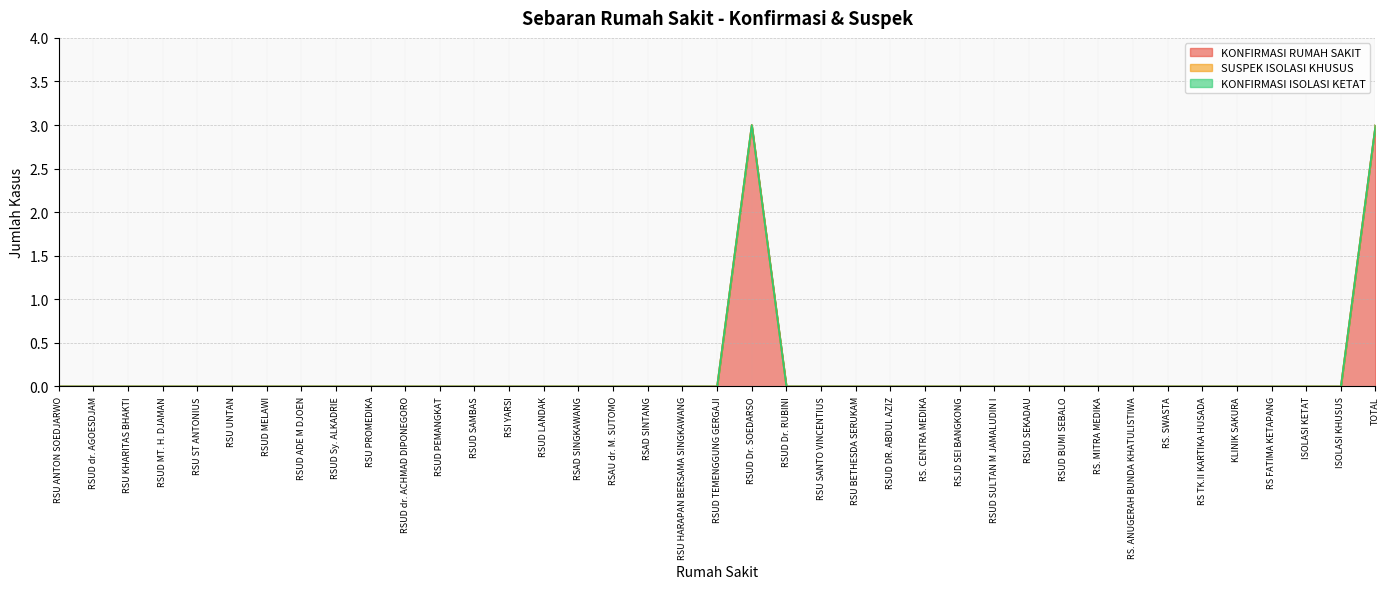

Is the value of KONFIRMASI ISOLASI KETAT at RSUD LANDAK greater than the value of KONFIRMASI RUMAH SAKIT at RS. SWASTA?

No